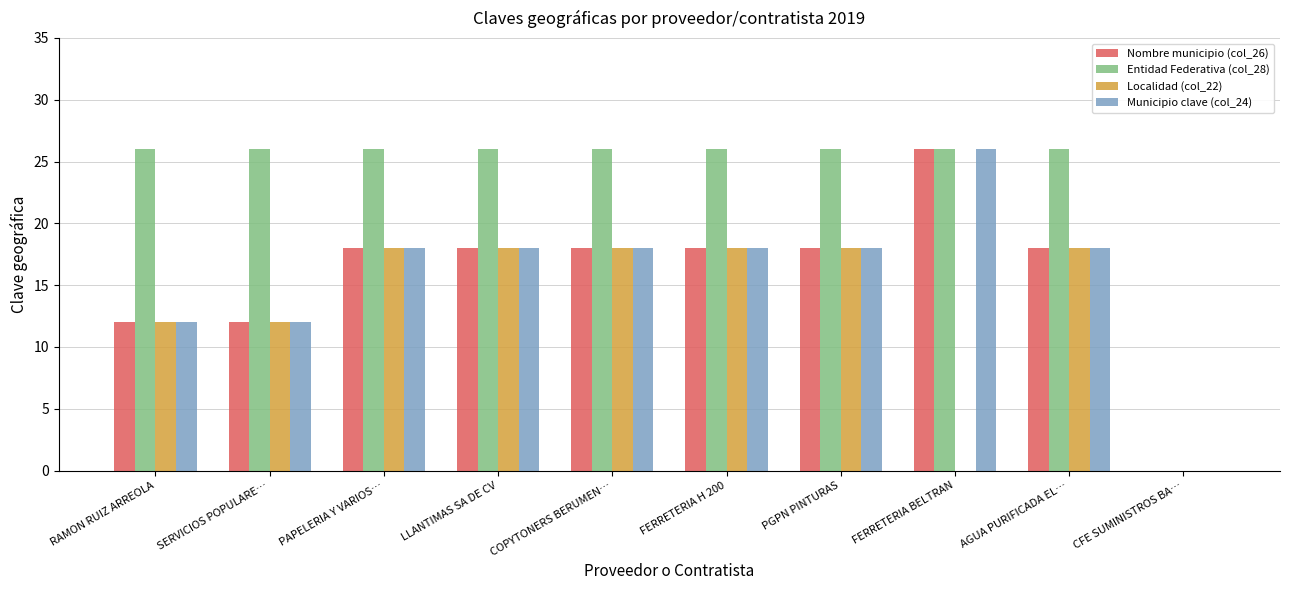

What is the total value across all series at FERRETERIA BELTRAN?

78